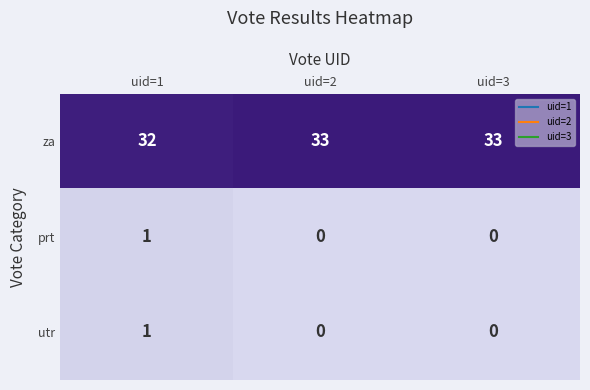

Reading left to right, extract all data points from this chart.

za: uid=1=32	uid=2=33	uid=3=33
prt: uid=1=1	uid=2=0	uid=3=0
utr: uid=1=1	uid=2=0	uid=3=0